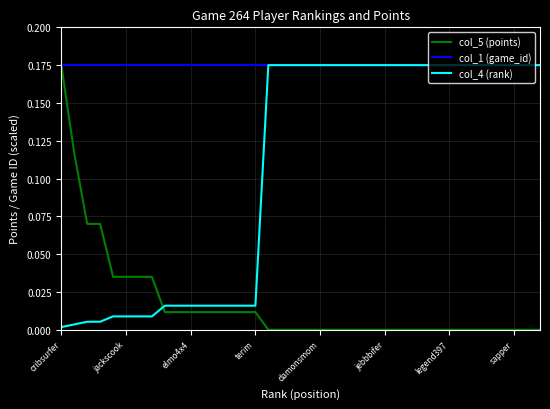

What are all the series names shown in the legend?

col_5 (points), col_1 (game_id), col_4 (rank)